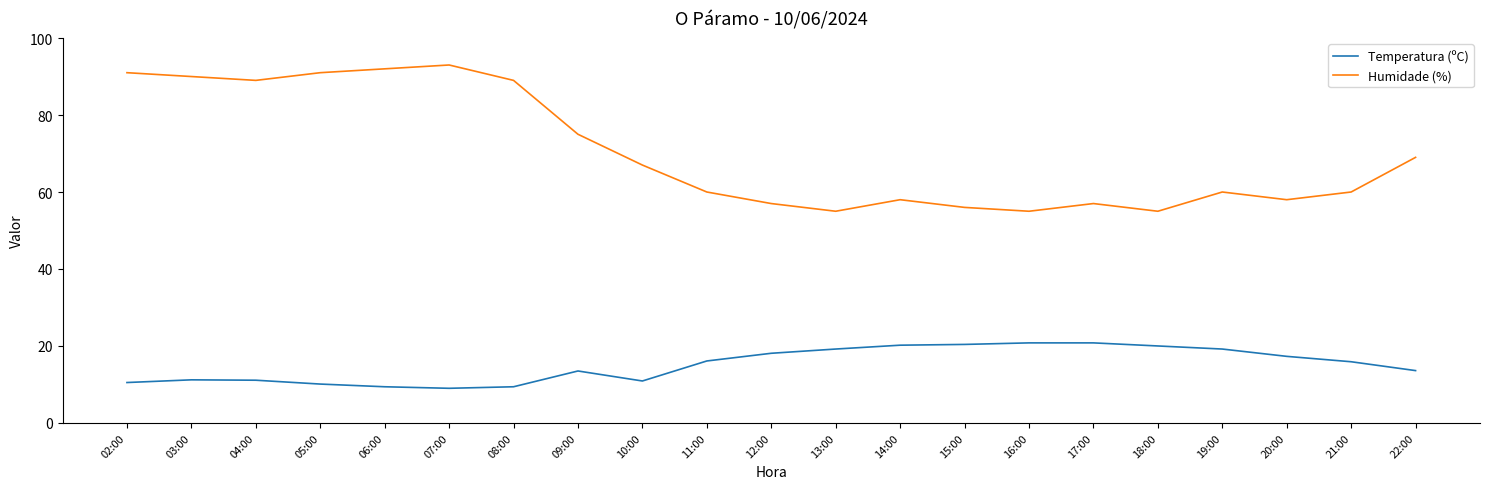

List the series in order of their peak value, lowest first.

Temperatura (ºC), Humidade (%)